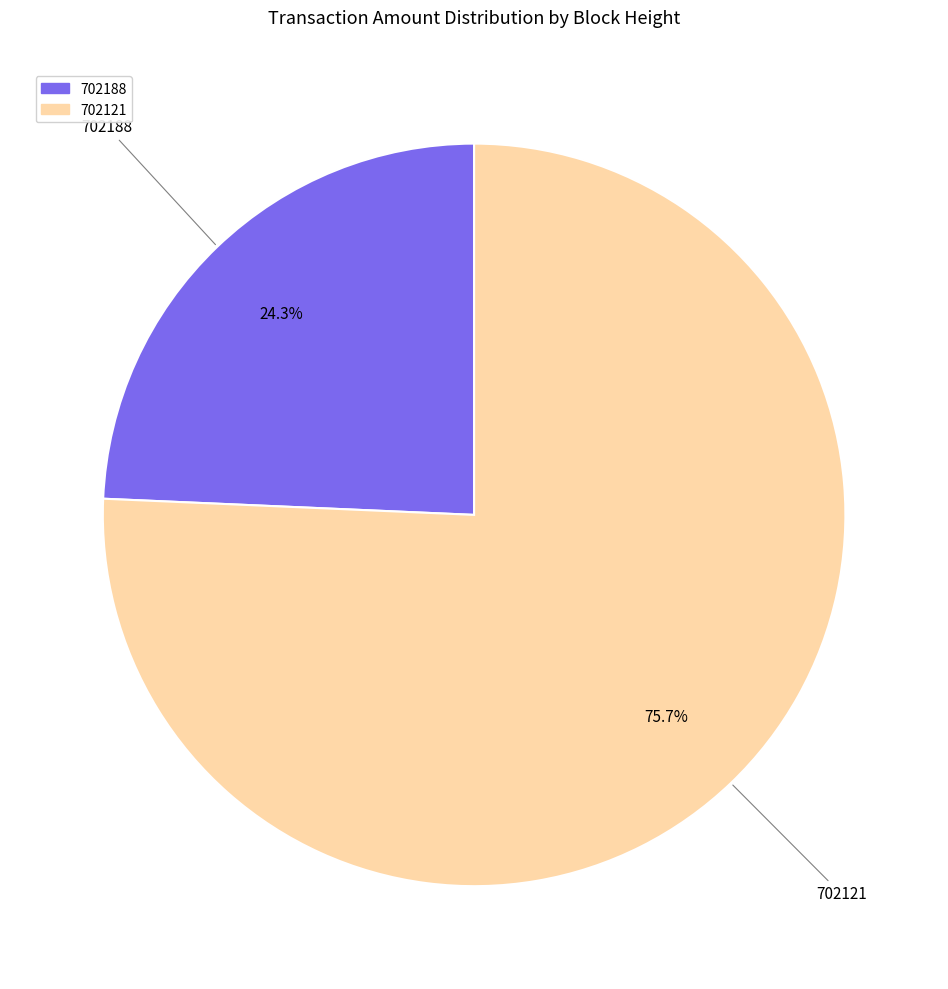

Which has a higher value, 702121 or 702188?

702121